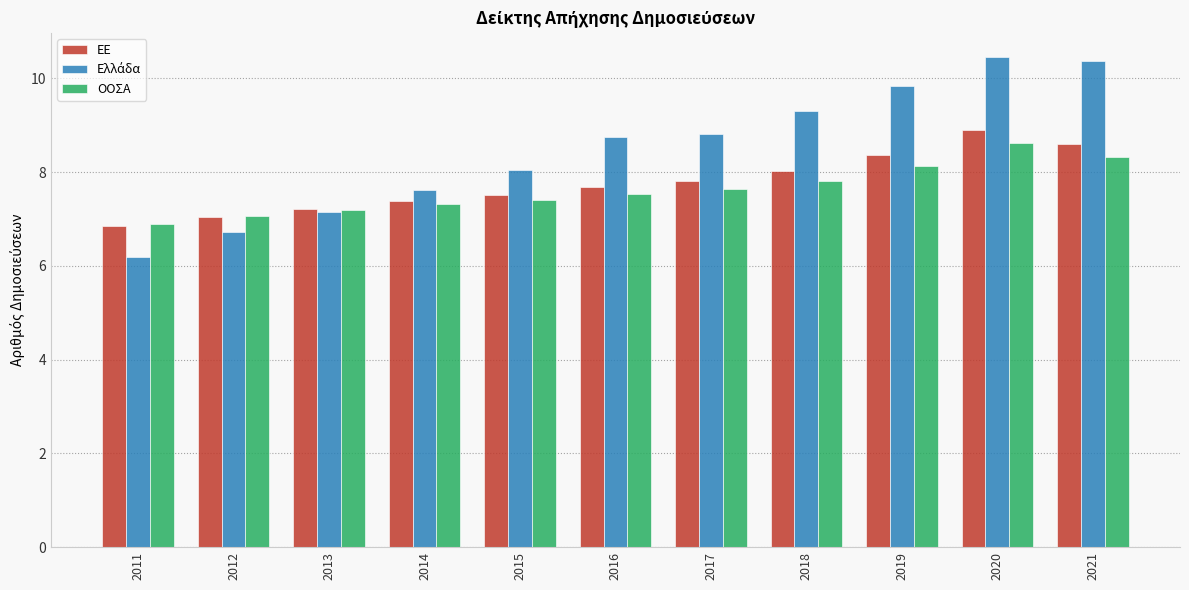

What is the spread (max minus min) of values at 2018?

1.5